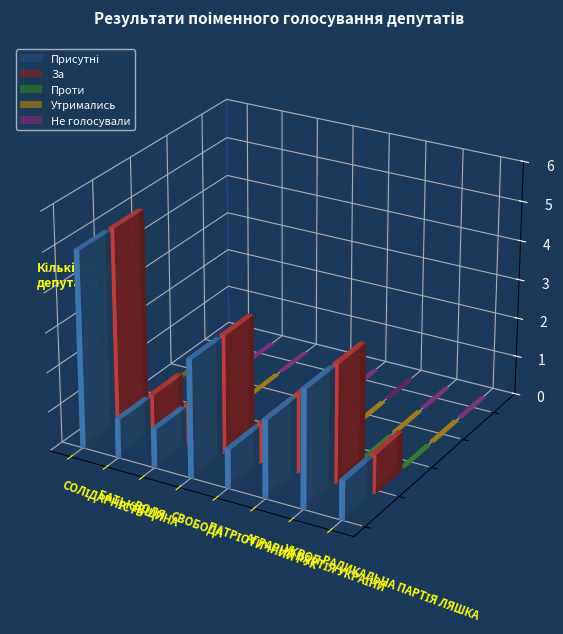

What is the label of the 4th bar from the left?

СВОБОДА